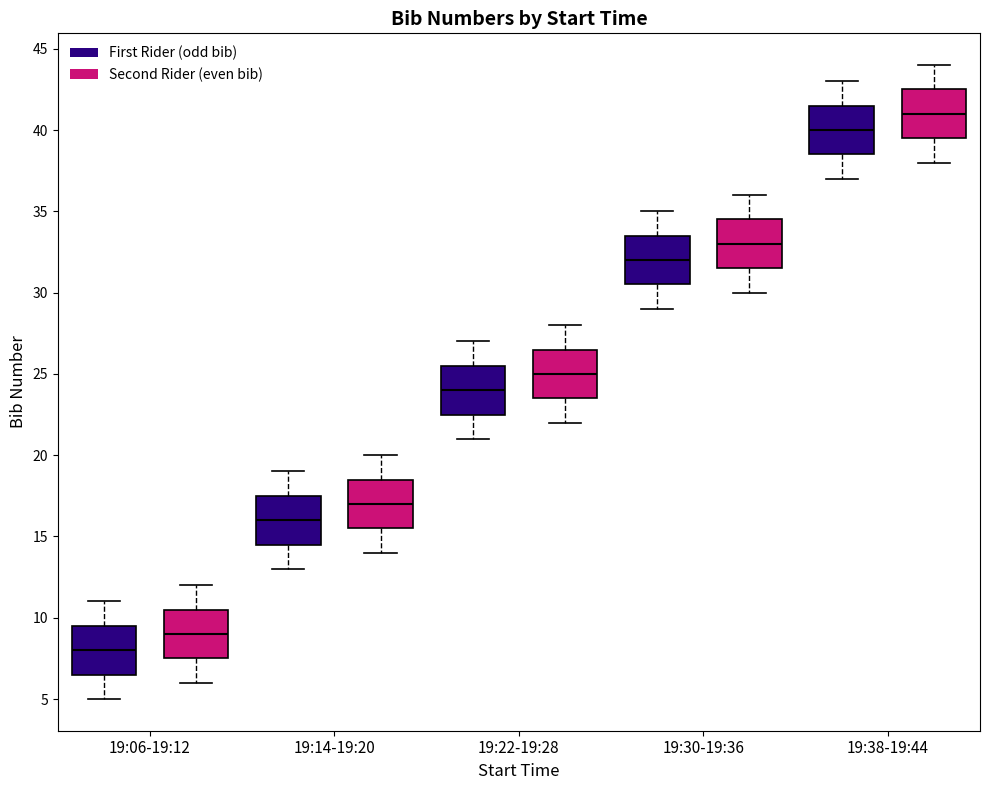

Reading left to right, transcribe this box plot: for each box, give where its median line is, the range the box spans, and where its two whiskers end, as read against the y-axis. The values are not printed on the chart, so give them approximately, as read against the axis.

19:06-19:12 (First Rider (odd bib)): median 8.0, box 6.5 to 9.5, whiskers 5.0 to 11.0
19:06-19:12 (Second Rider (even bib)): median 9.0, box 7.5 to 10.5, whiskers 6.0 to 12.0
19:14-19:20 (First Rider (odd bib)): median 16.0, box 14.5 to 17.5, whiskers 13.0 to 19.0
19:14-19:20 (Second Rider (even bib)): median 17.0, box 15.5 to 18.5, whiskers 14.0 to 20.0
19:22-19:28 (First Rider (odd bib)): median 24.0, box 22.5 to 25.5, whiskers 21.0 to 27.0
19:22-19:28 (Second Rider (even bib)): median 25.0, box 23.5 to 26.5, whiskers 22.0 to 28.0
19:30-19:36 (First Rider (odd bib)): median 32.0, box 30.5 to 33.5, whiskers 29.0 to 35.0
19:30-19:36 (Second Rider (even bib)): median 33.0, box 31.5 to 34.5, whiskers 30.0 to 36.0
19:38-19:44 (First Rider (odd bib)): median 40.0, box 38.5 to 41.5, whiskers 37.0 to 43.0
19:38-19:44 (Second Rider (even bib)): median 41.0, box 39.5 to 42.5, whiskers 38.0 to 44.0